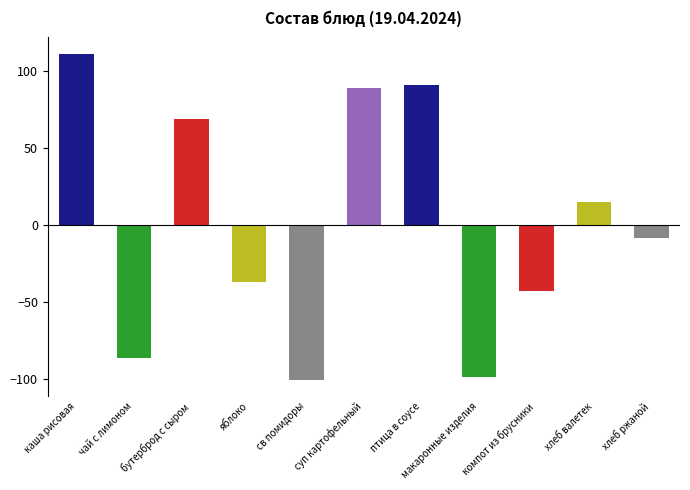

What is the difference between the values at макаронные изделия and компот из брусники?

56.2